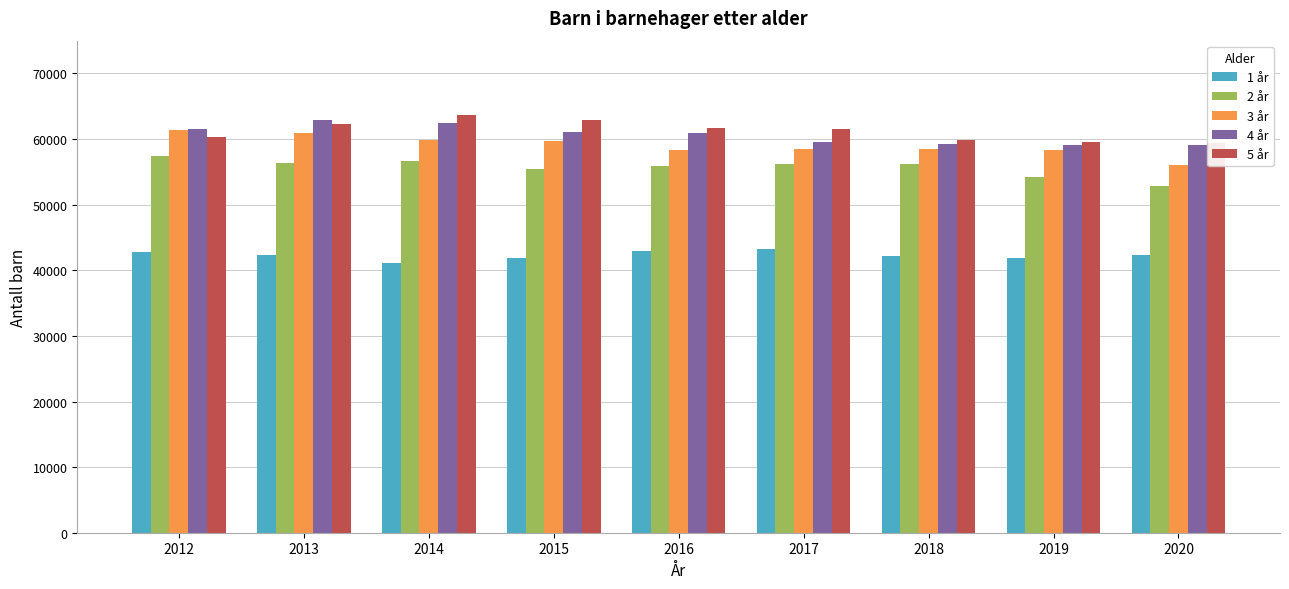

The value of 2 år at 2012 is 89709. True or false?

False